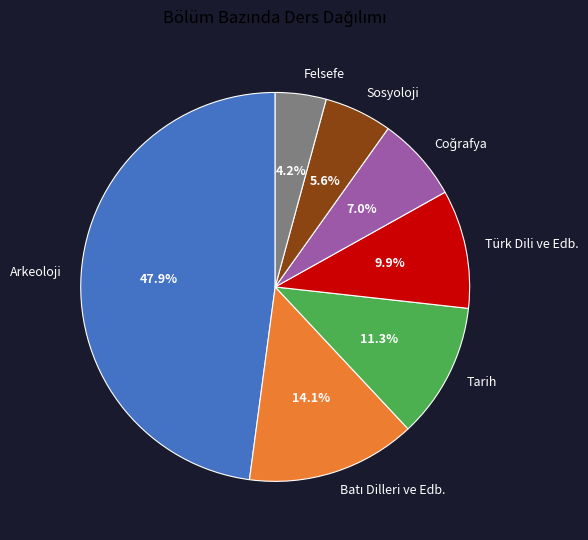

Does any single category account for the majority?

No